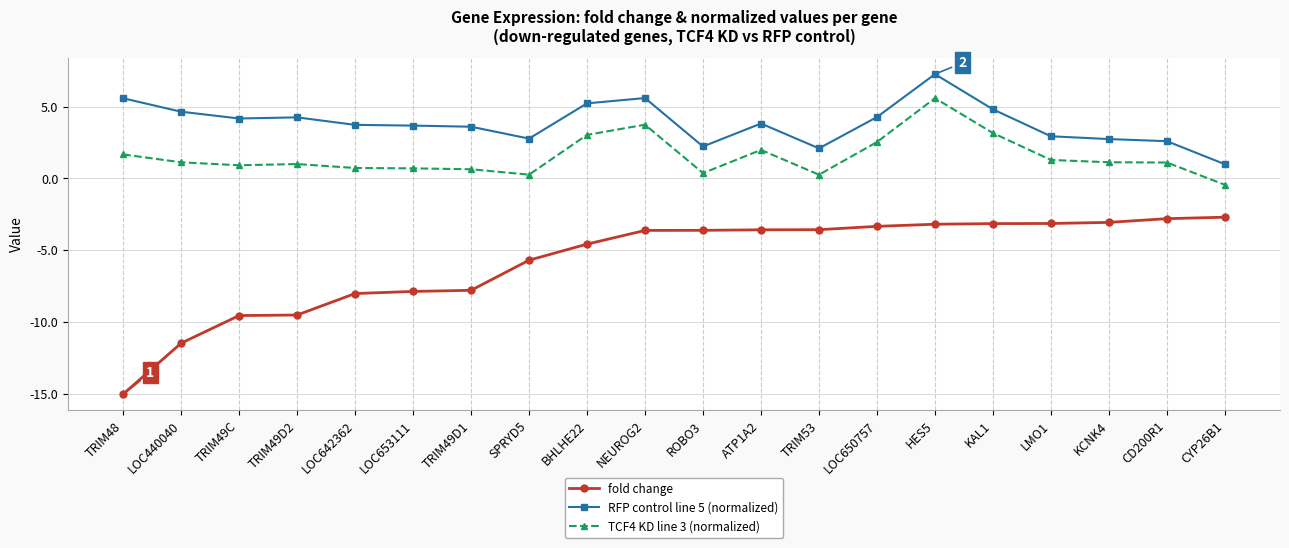

The RFP control line 5 (normalized) series shows 3.7 at LOC653111. True or false?

True